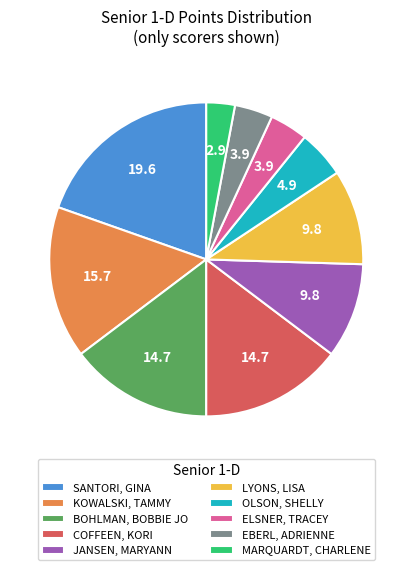

Does MARQUARDT, CHARLENE account for over 50% of the chart?

No